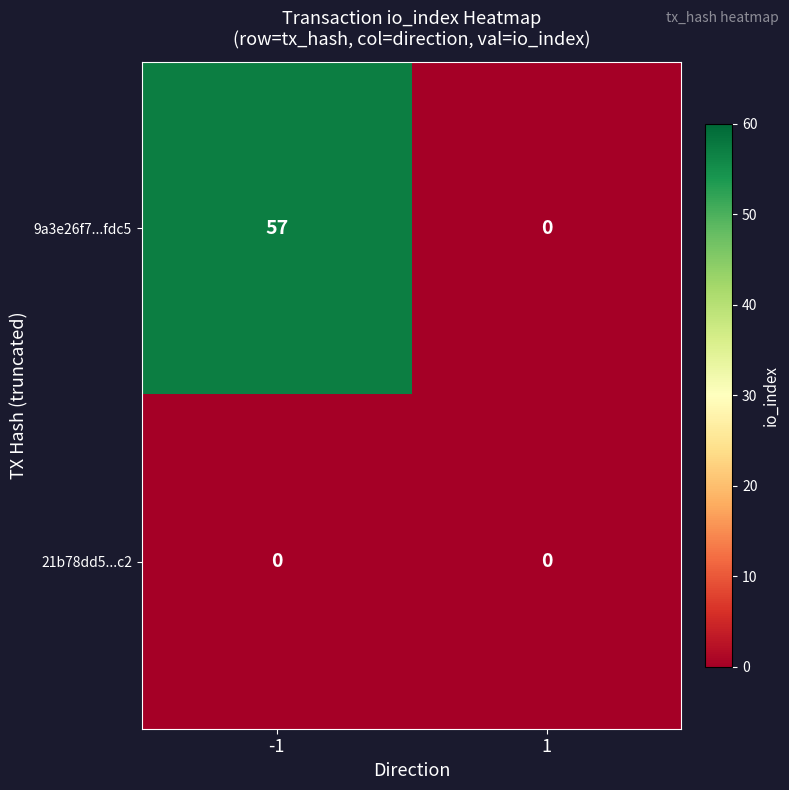

What is the total value across all series at -1?

57